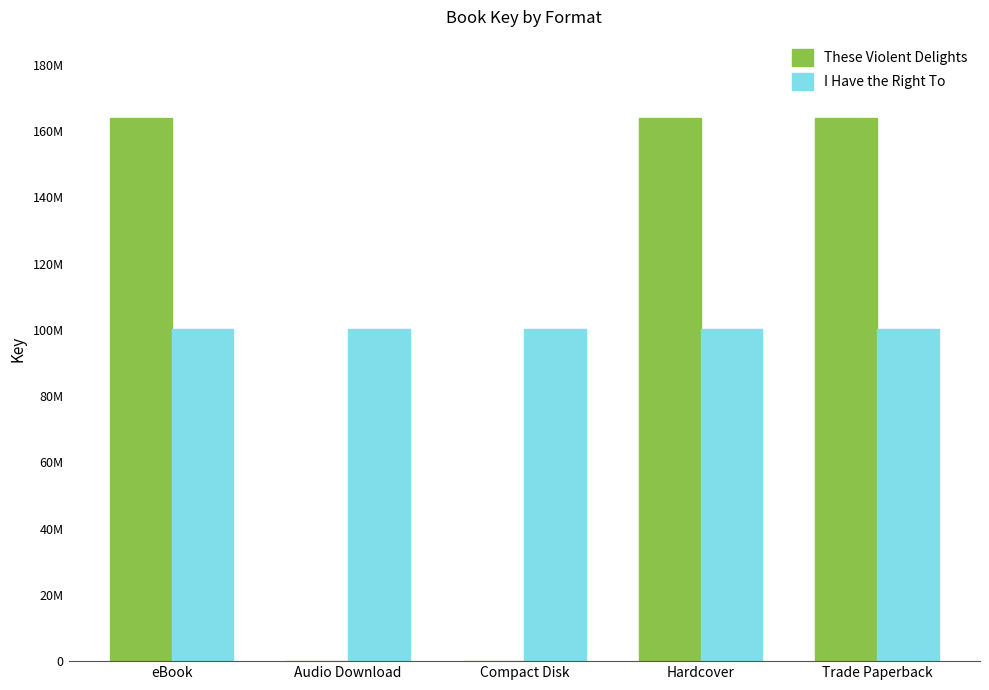

What is the value of the These Violent Delights bar at the 4th from the left?

163826795